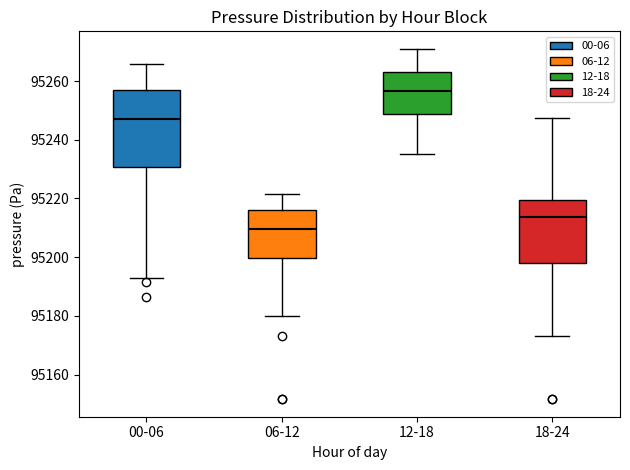

Which box's median line is the lowest?

06-12